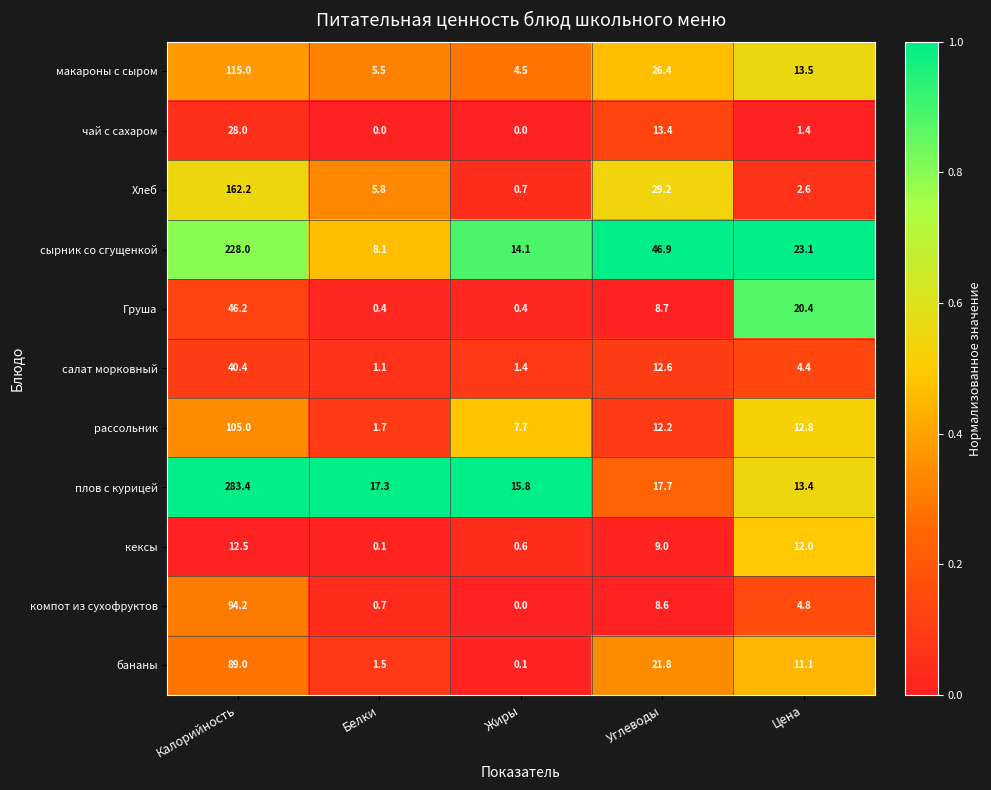

Rank the series by their maximum value, from lowest to highest.

кексы, чай с сахаром, салат морковный, Груша, бананы, компот из сухофруктов, рассольник, макароны с сыром, Хлеб, сырник со сгущенкой, плов с курицей